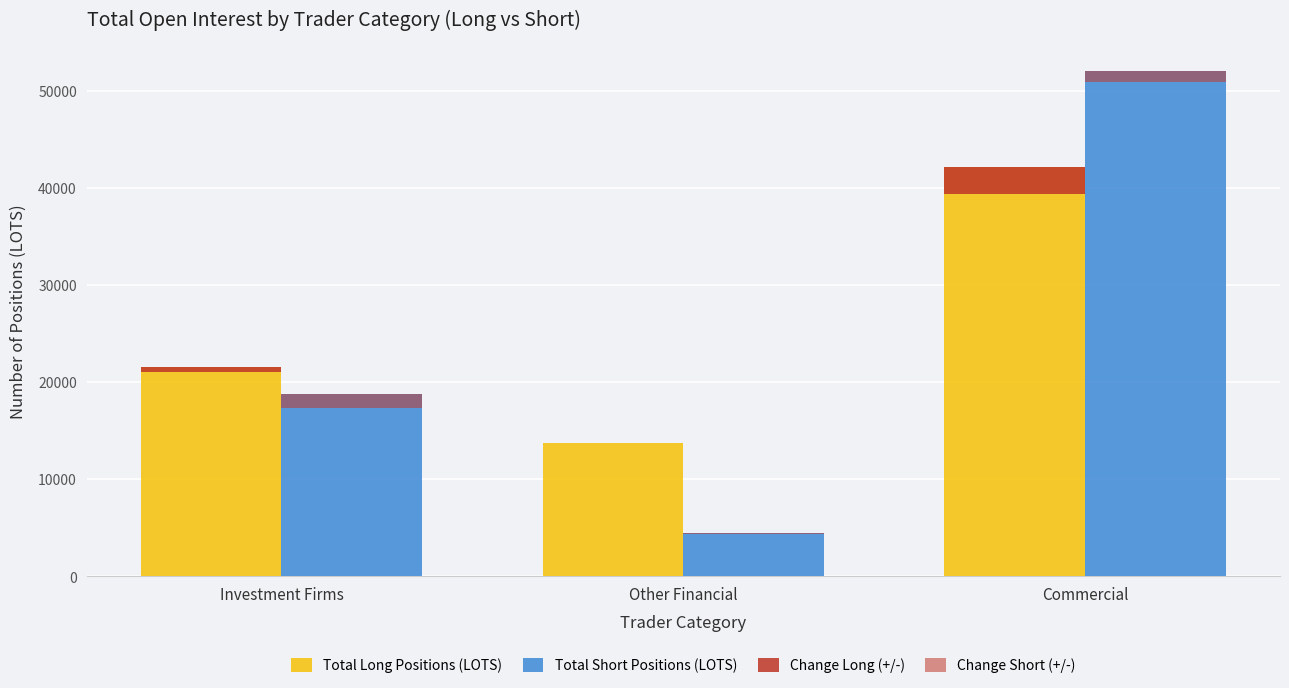

At which label is Total Long Positions (LOTS) closest to 27920?

Investment Firms